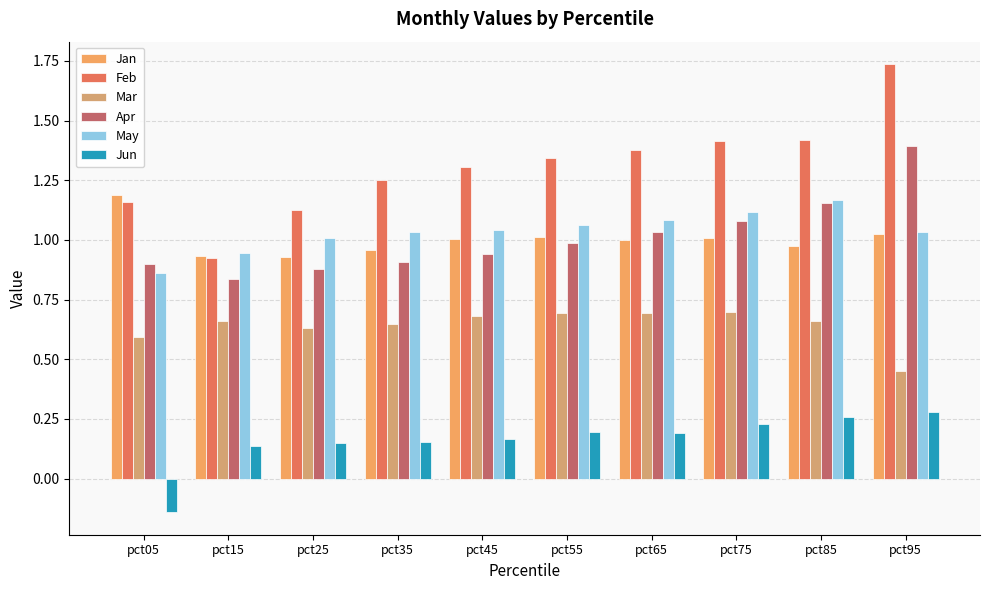

What is the minimum value for Apr?

0.8